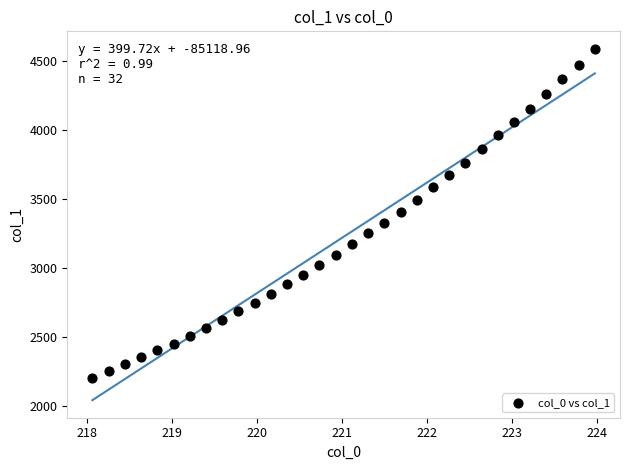

What is the range of X values (max minus min)?

5.9